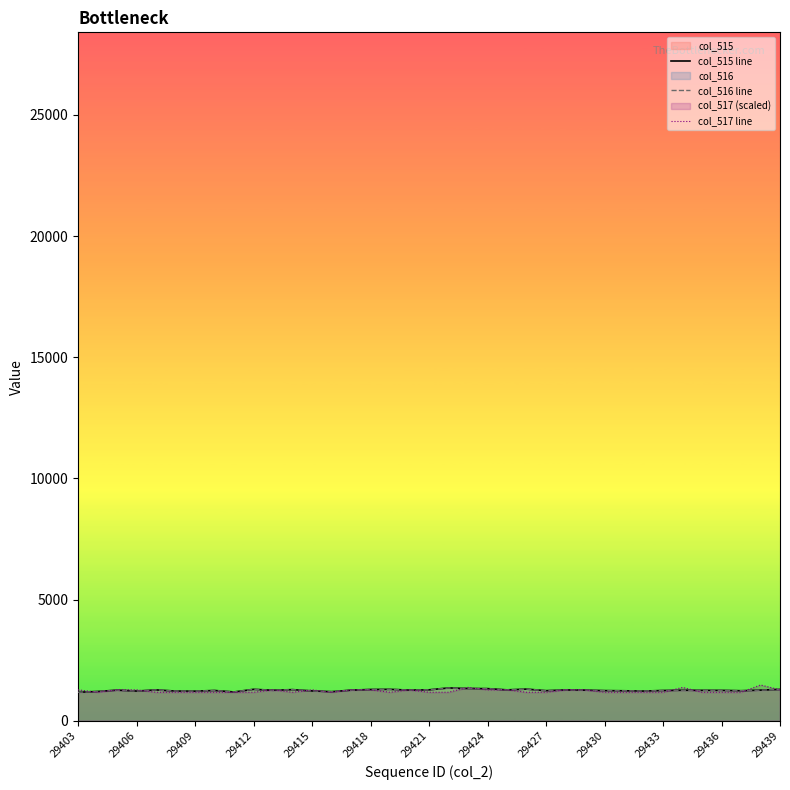

Which label corresponds to the smallest value in the chart?

29403